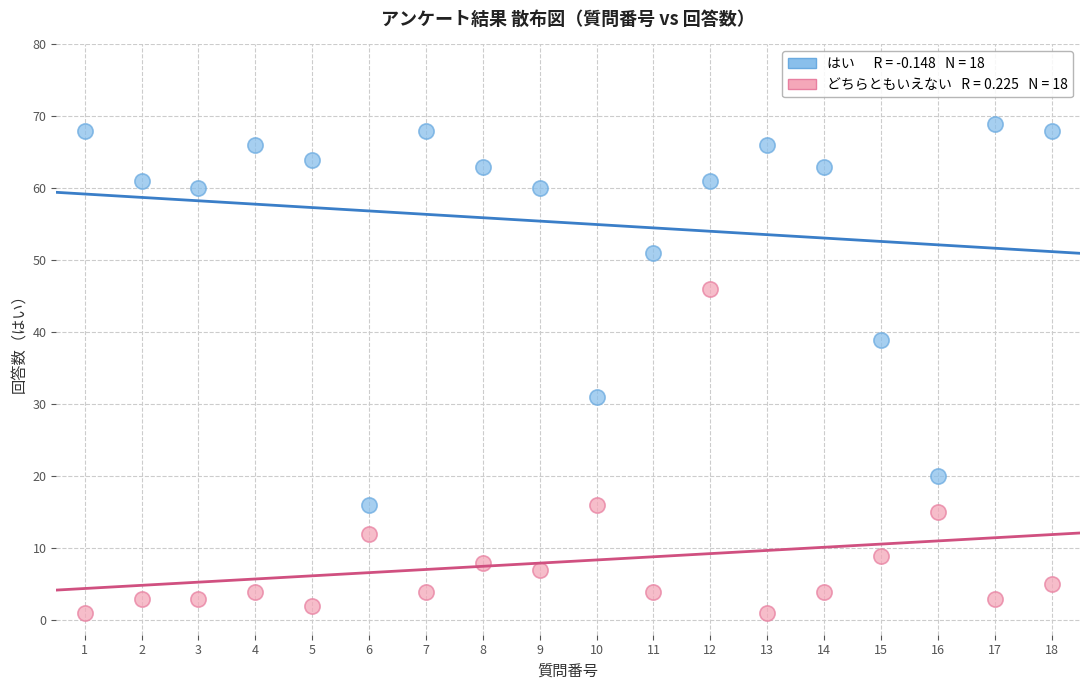

Across all data points, what is the range of Y values (max minus min)?

68